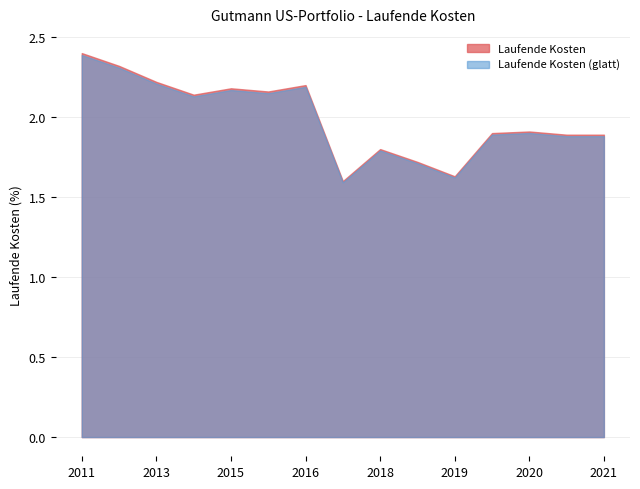

List the labels in order of value, largest first.

2011-09-30, 2012-09-30, 2013-09-30, 2016-09-30, 2015-09-30, 2016-03-31, 2014-09-30, 2020-07-31, 2019-08-01, 2020-09-30, 2021-09-30, 2018-06-29, 2018-09-28, 2019-03-29, 2017-07-17